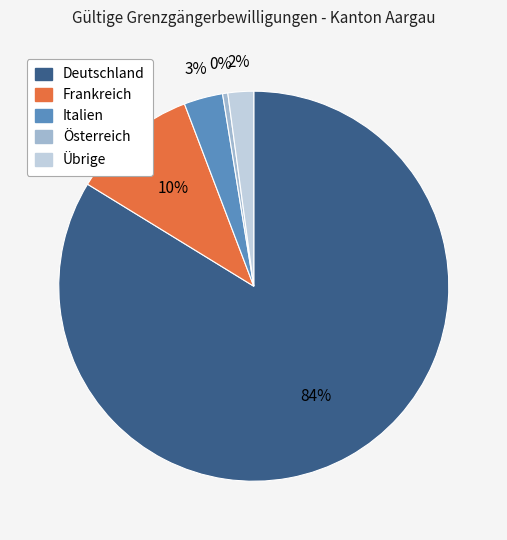

Does Deutschland account for over 50% of the chart?

Yes